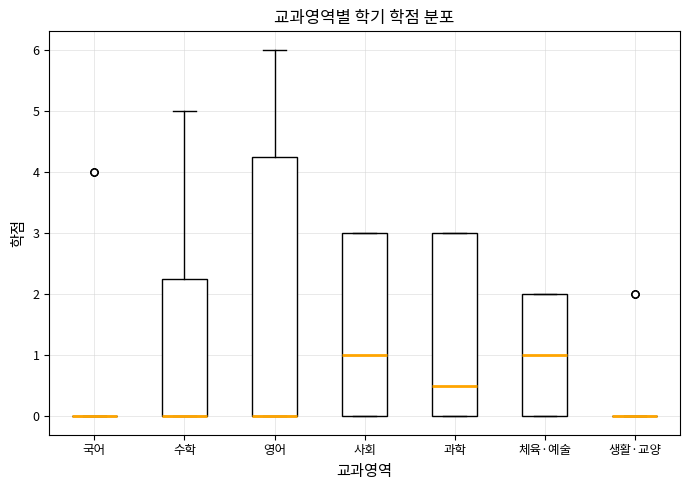

Where does the median line of the box for 사회 sit on the y-axis? The values are not printed on the chart, so give them approximately, as read against the axis.

1.0